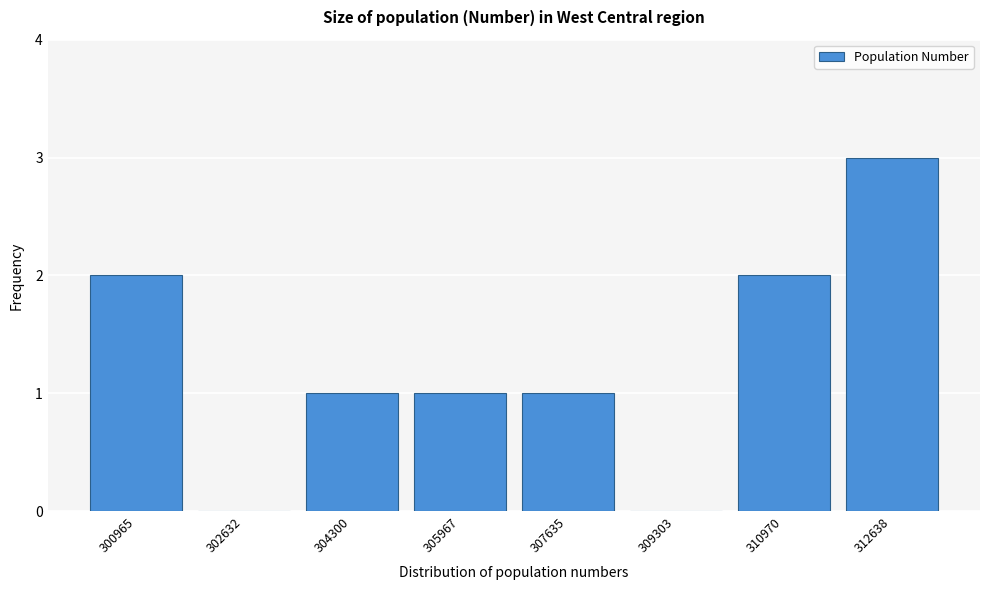

Reading right to left, list all the values displayed in this chart.

312638=3	310970=2	309303=0	307635=1	305967=1	304300=1	302632=0	300965=2